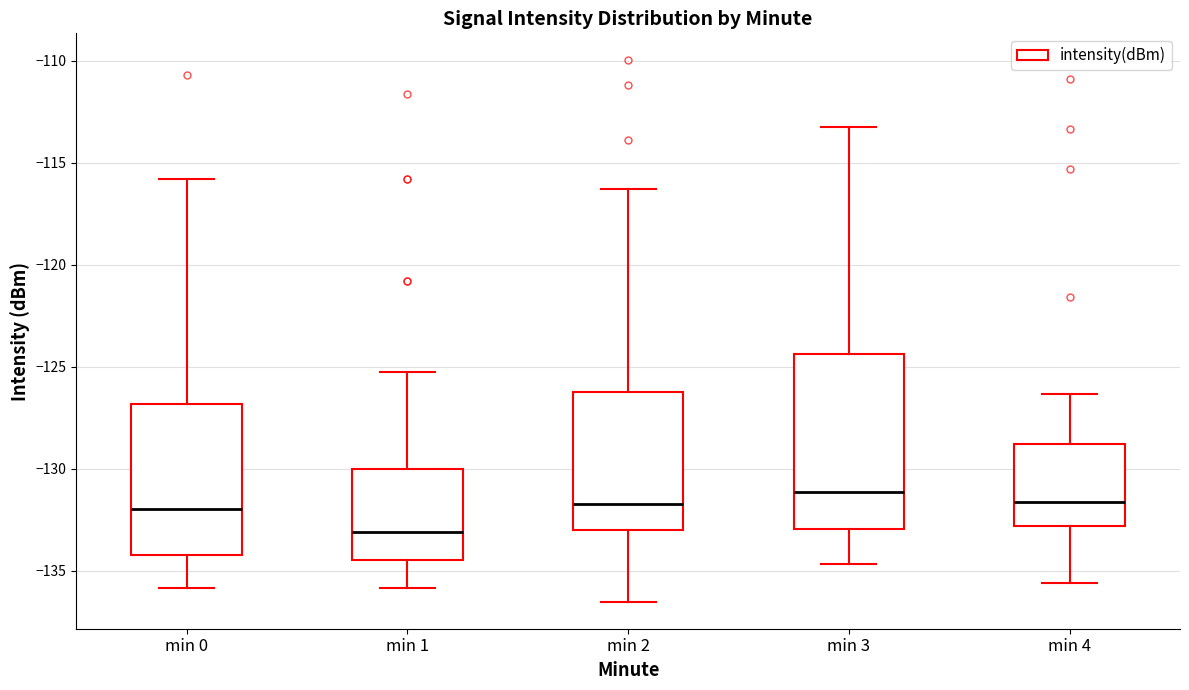

Reading left to right, transcribe this box plot: for each box, give where its median line is, the range the box spans, and where its two whiskers end, as read against the y-axis. The values are not printed on the chart, so give them approximately, as read against the axis.

min 0: median -132.0, box -134.0 to -127.0, whiskers -136.0 to -116.0
min 1: median -133.0, box -134.5 to -130.0, whiskers -136.0 to -125.0
min 2: median -131.5, box -133.0 to -126.0, whiskers -136.5 to -116.5
min 3: median -131.0, box -133.0 to -124.5, whiskers -134.5 to -113.5
min 4: median -131.5, box -133.0 to -129.0, whiskers -135.5 to -126.5